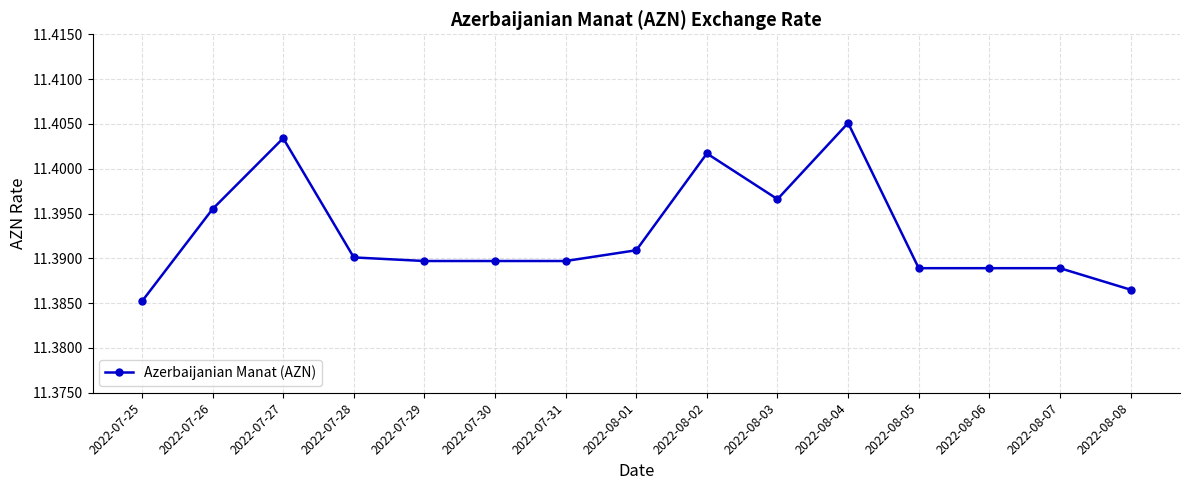

At which category does the chart reach its minimum across all series?

2022-07-25